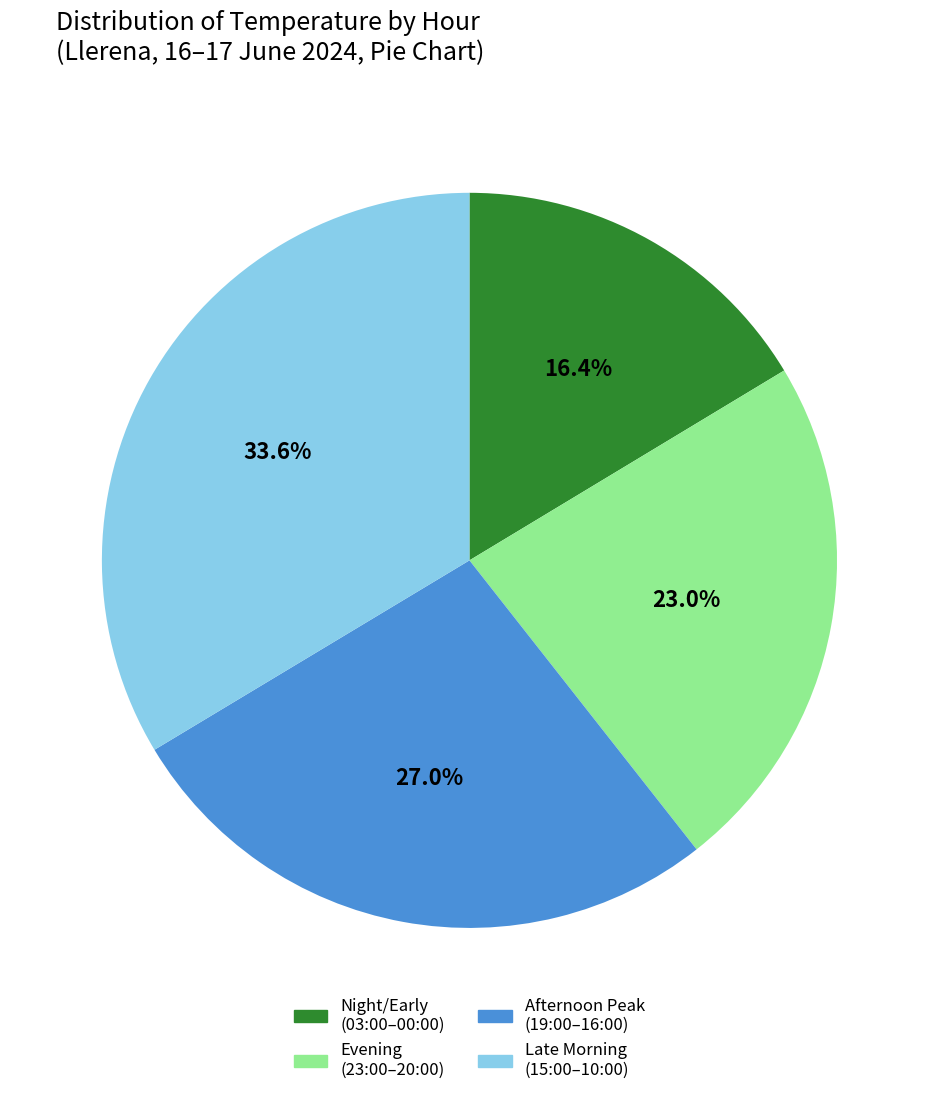

Is there any slice that represents more than half of the pie?

No